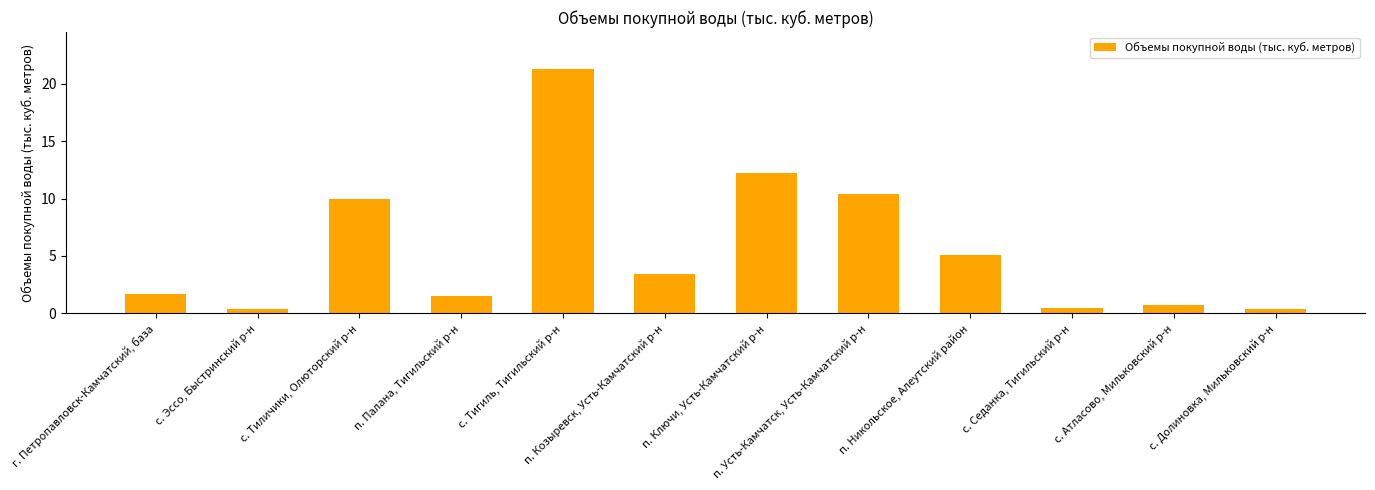

What is the ratio of the value at п. Палана, Тигильский р-н to the value at п. Никольское, Алеутский район?

0.3